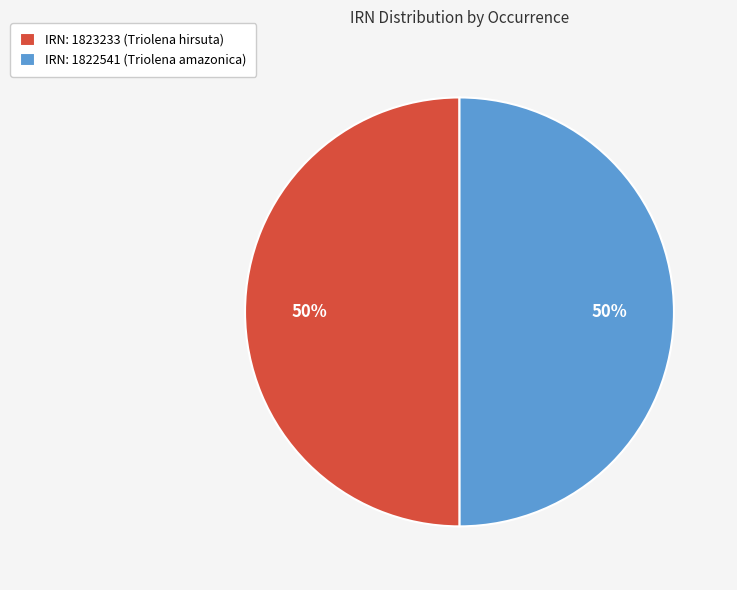

How many segments does this pie chart have?

2